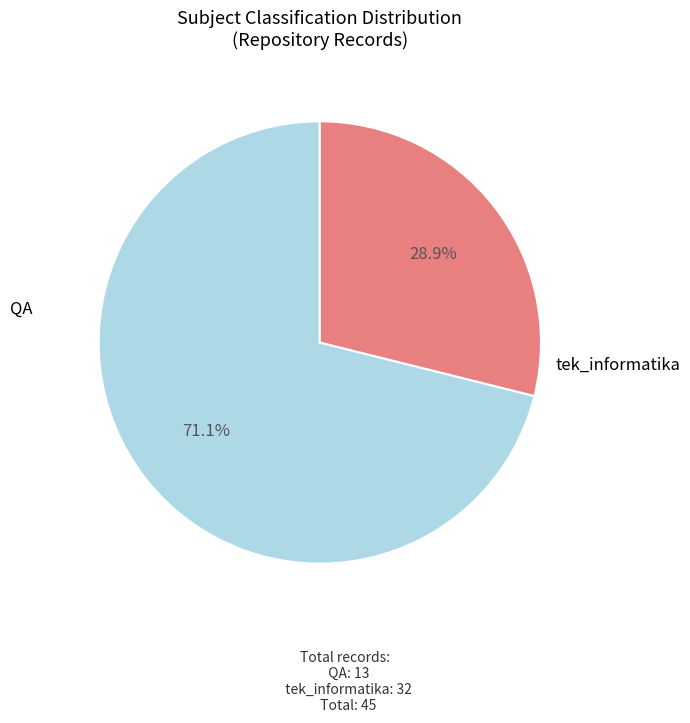

To the nearest percent, what is the difference between the largest and smallest slice percentages?

42%